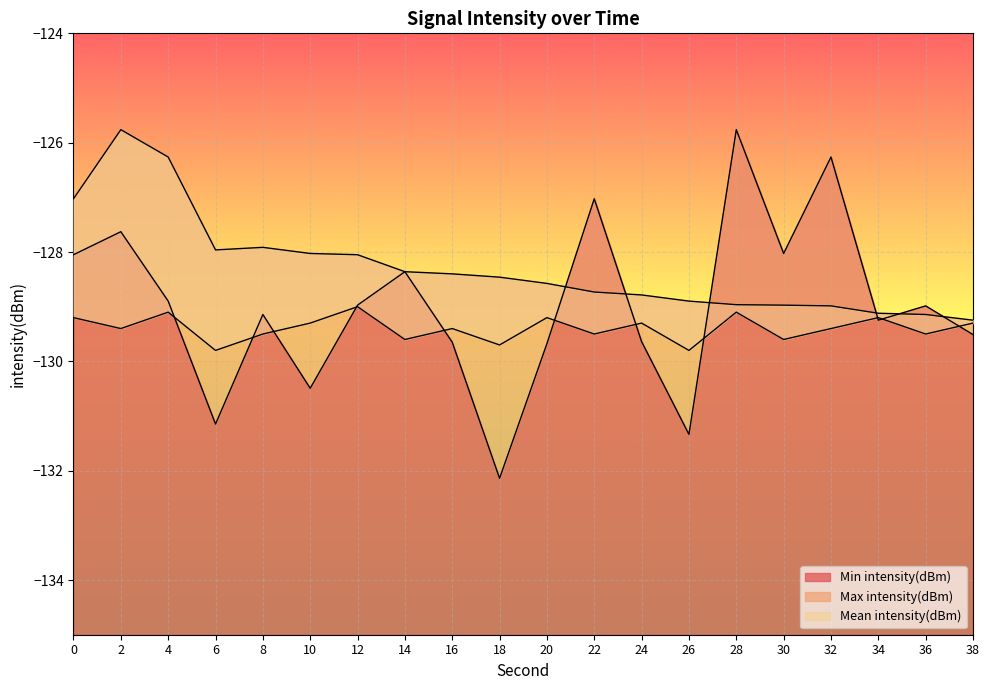

True or false: Max intensity(dBm) and Mean intensity(dBm) cross at least once.

False